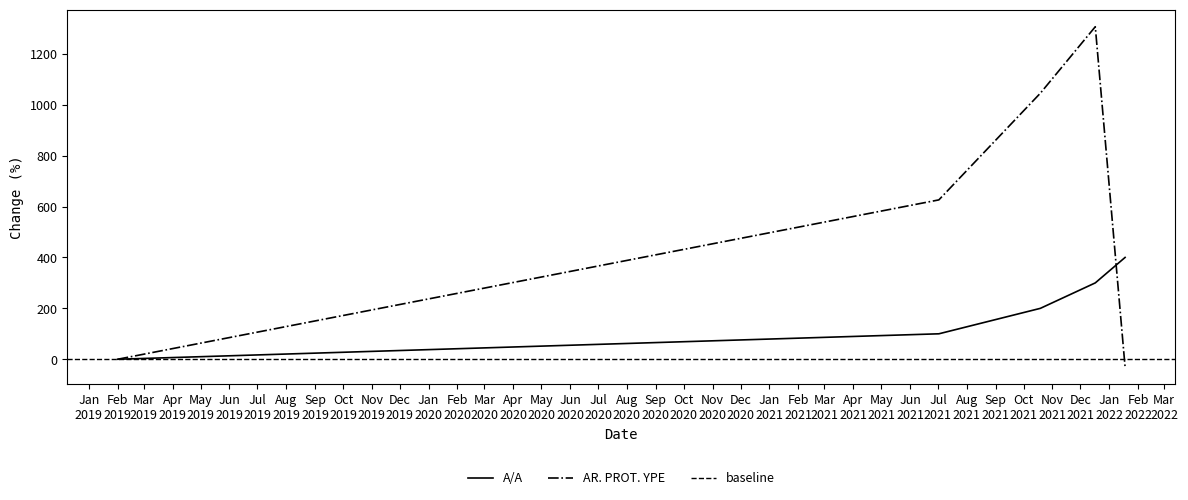

Which has a higher value, 18.01.2022 or 19.10.2021?

18.01.2022